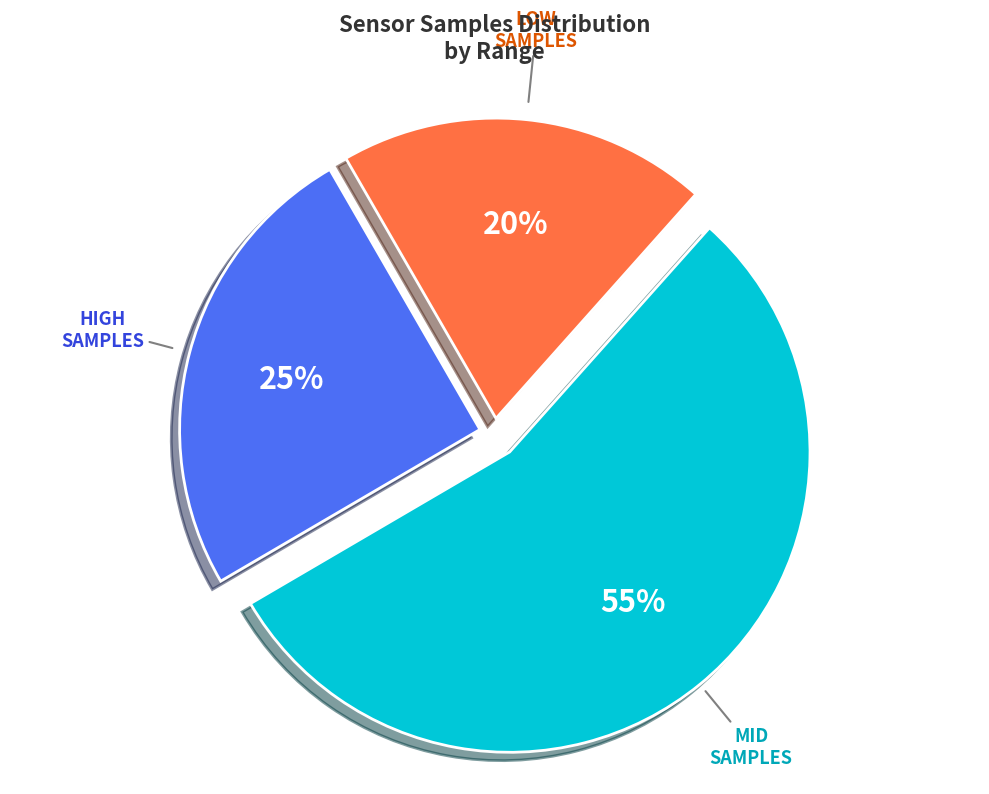

The MID SAMPLES slice represents 55% of the pie. True or false?

True